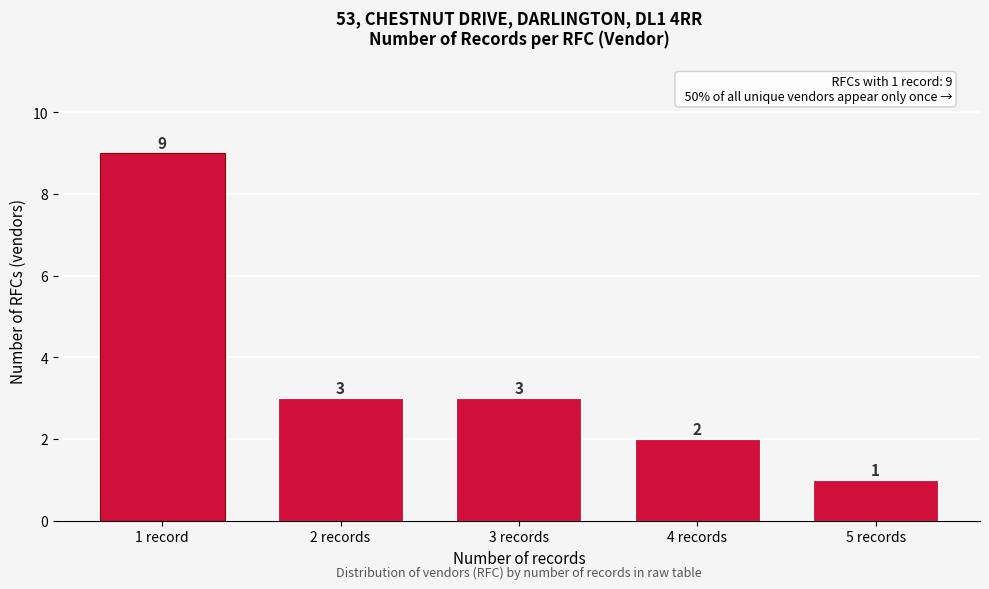

Reading left to right, list all the values displayed in this chart.

9	3	3	2	1